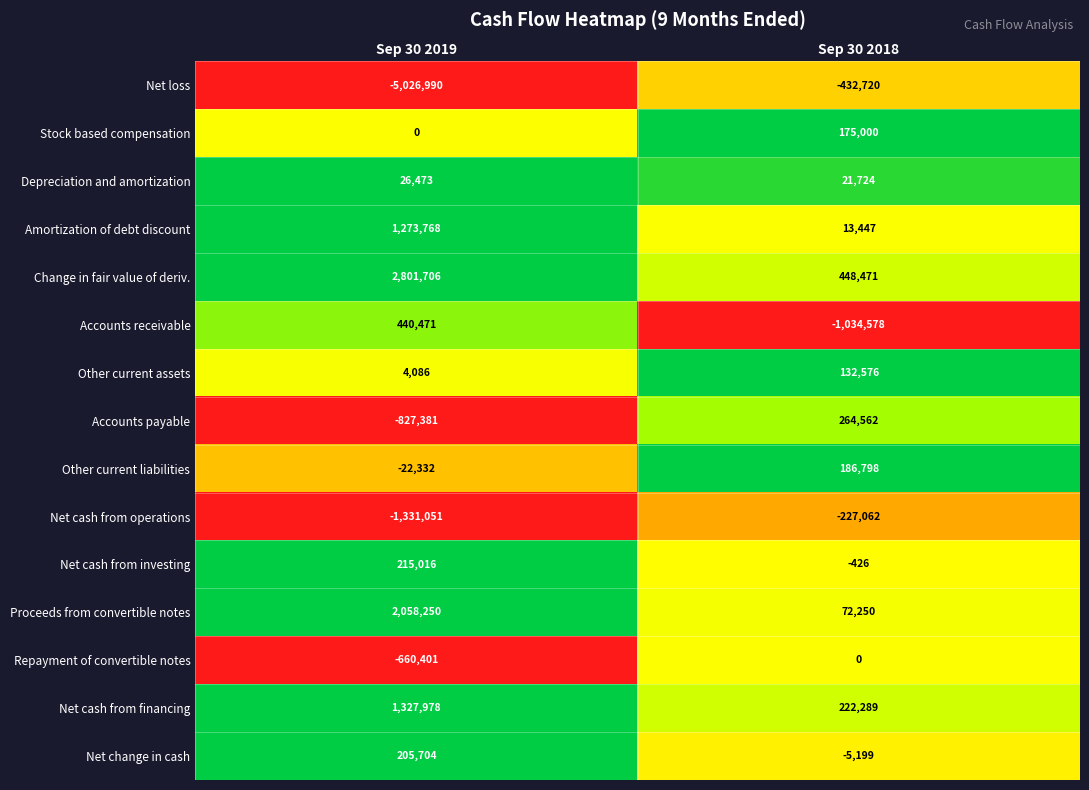

What is the difference between the highest and lowest values at Sep 30 2019?

7828696